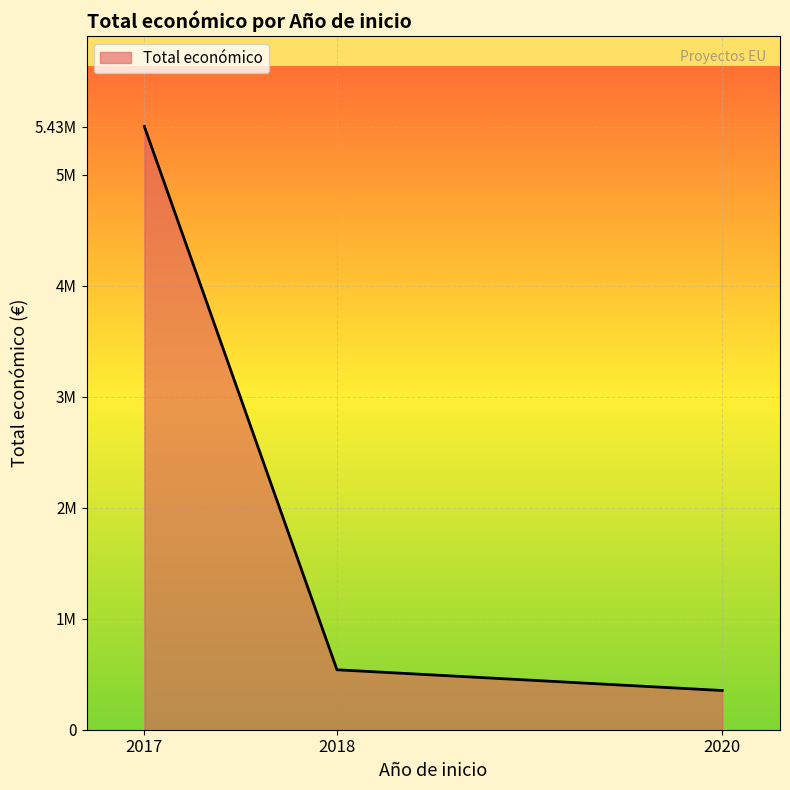

What is the change in value from 2017 to 2018?

-4893552